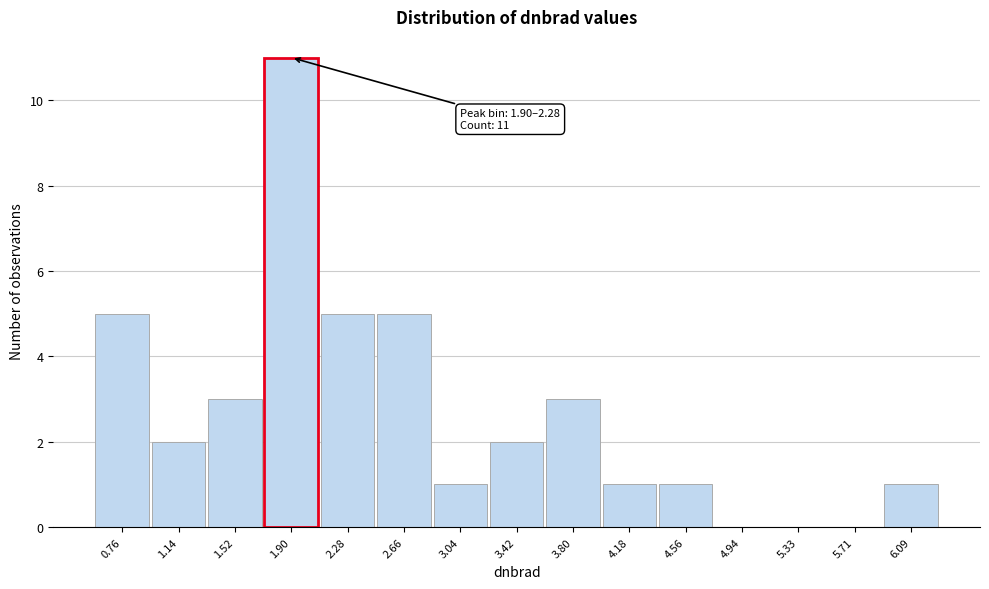

Reading left to right, list all the values displayed in this chart.

0.76=5	1.14=2	1.52=3	1.90=11	2.28=5	2.66=5	3.04=1	3.42=2	3.80=3	4.18=1	4.56=1	4.94=0	5.33=0	5.71=0	6.09=1